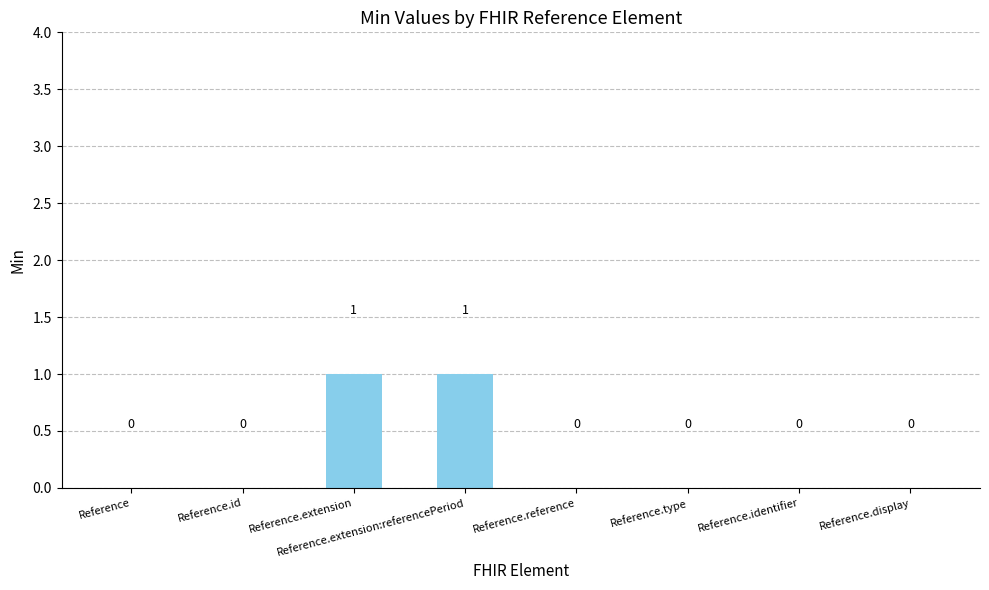

The value at Reference is 0. True or false?

True